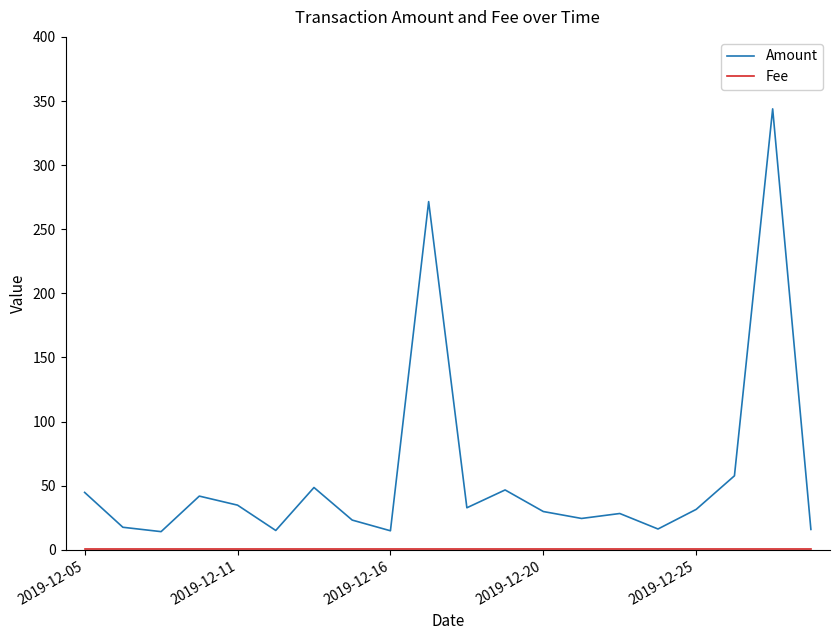

What is the difference between the maximum and minimum values in the Amount series?

329.7